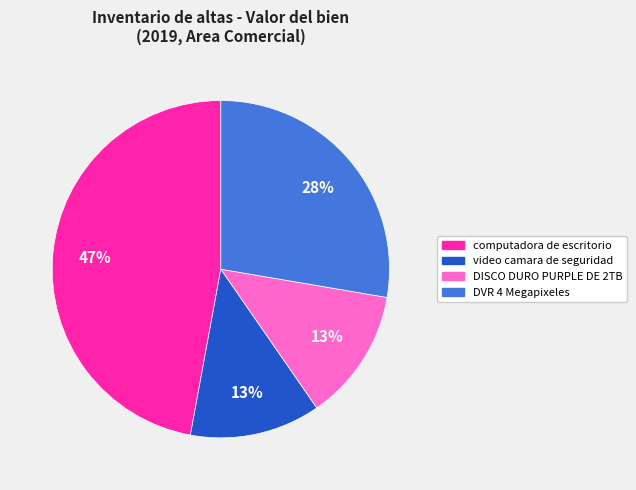

Is it true that computadora de escritorio is 33% of the pie?

False